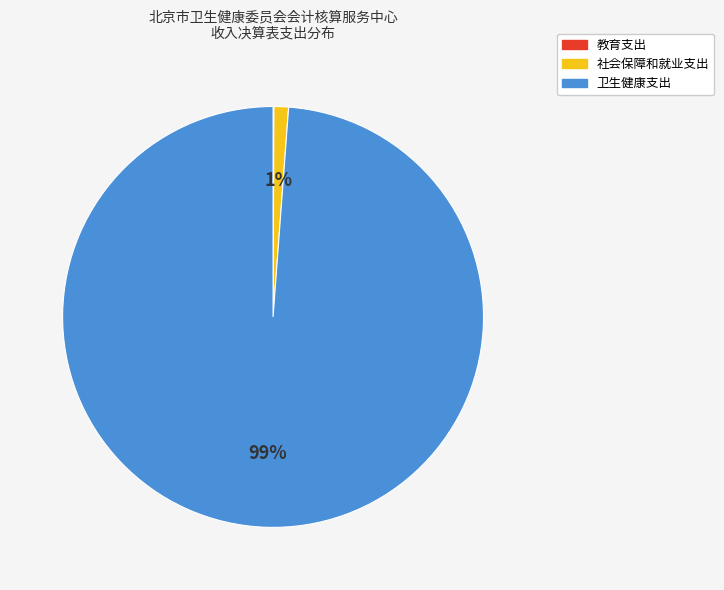

To the nearest percent, what portion does 卫生健康支出 represent?

99%